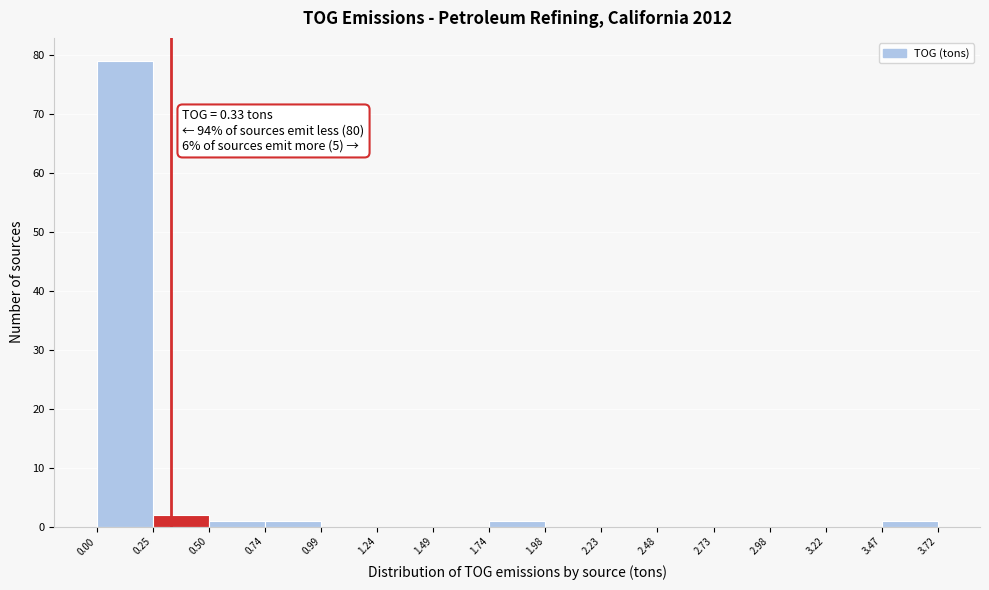

Which range on the x-axis has the tallest bar?

0.00 to 0.25